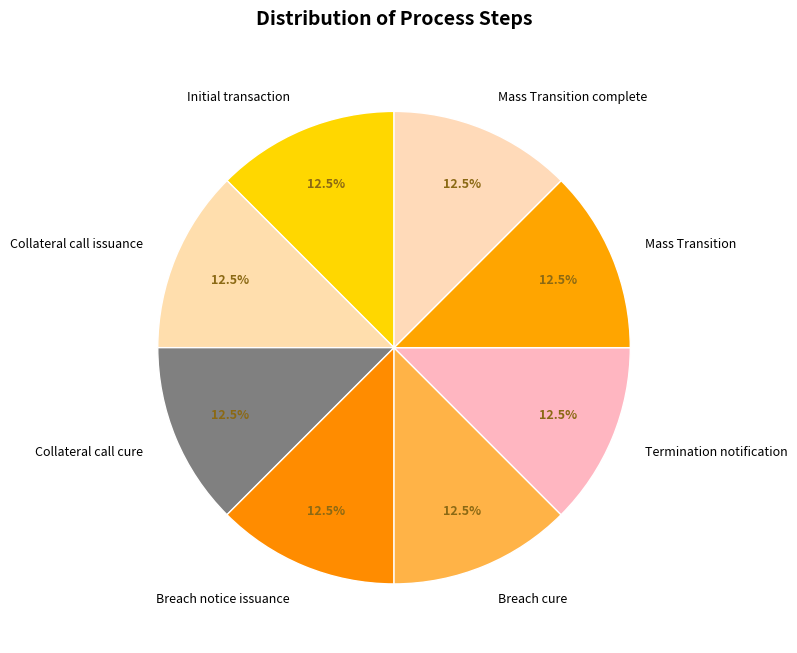

What percentage do Mass Transition complete and Breach cure together represent?

25.0%